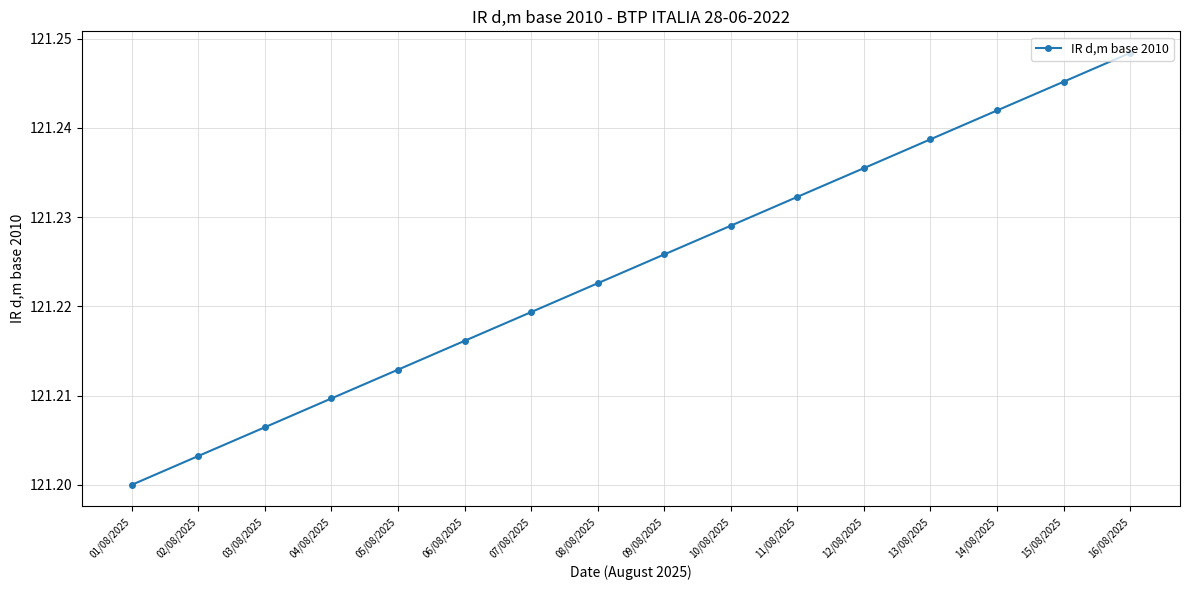

At which category does the chart reach its peak across all series?

16/08/2025